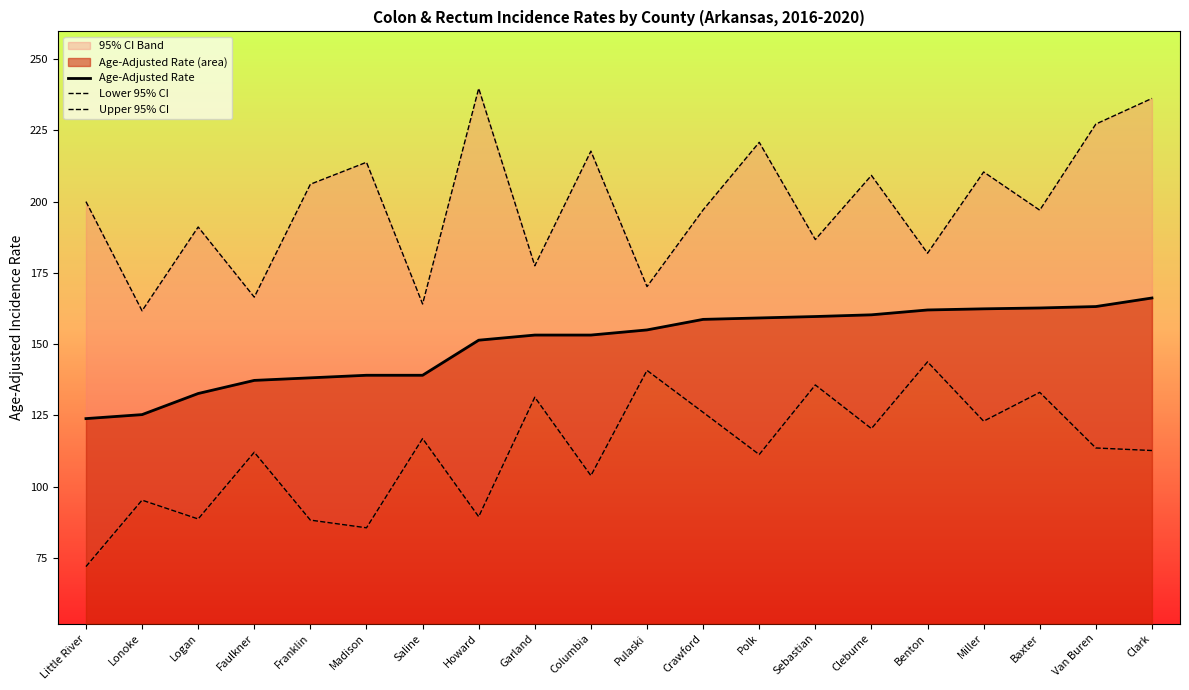

How many data points does each series have?

20